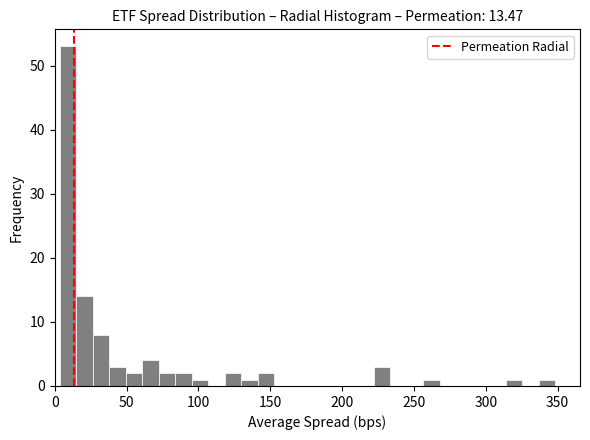

Read against the x-axis, roughly where is the centre of the tallest bar?

10